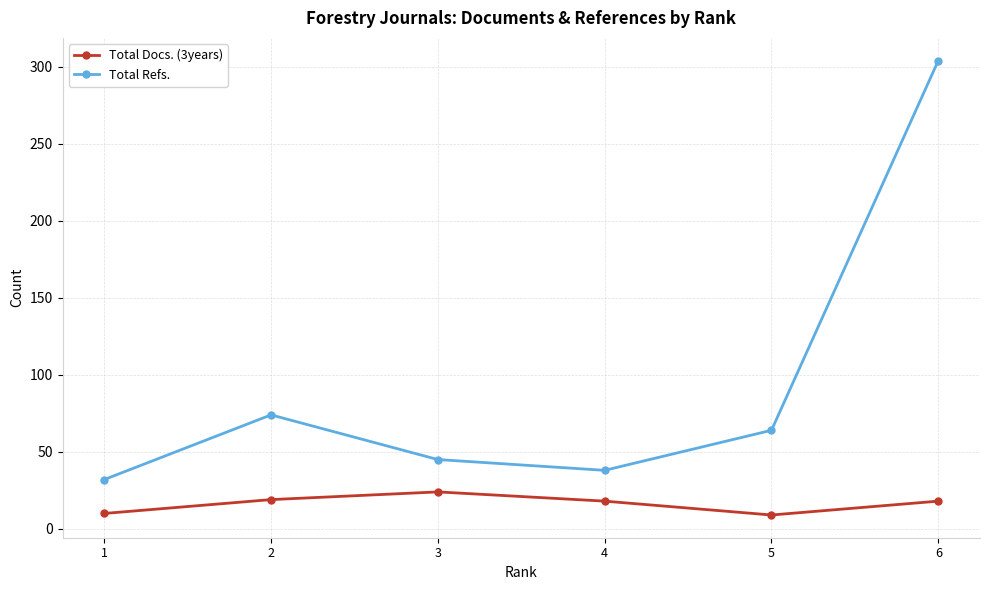

The value of Total Docs. (3years) at 6 is 5. True or false?

False